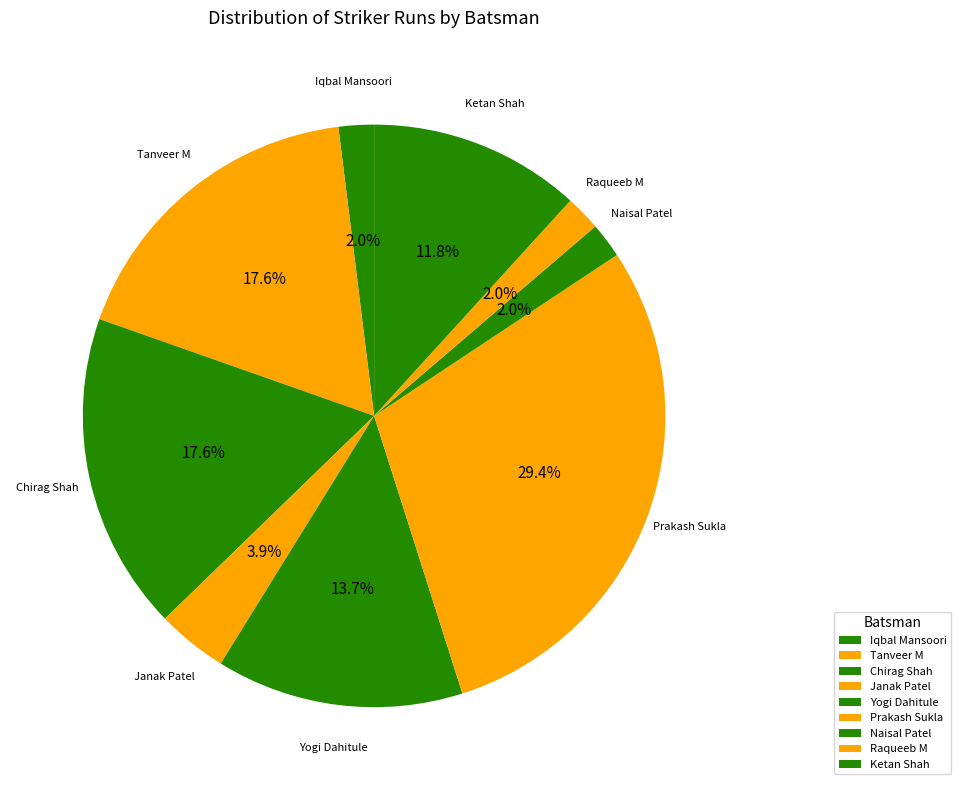

What portion of the pie excludes Yogi Dahitule?

86.3%